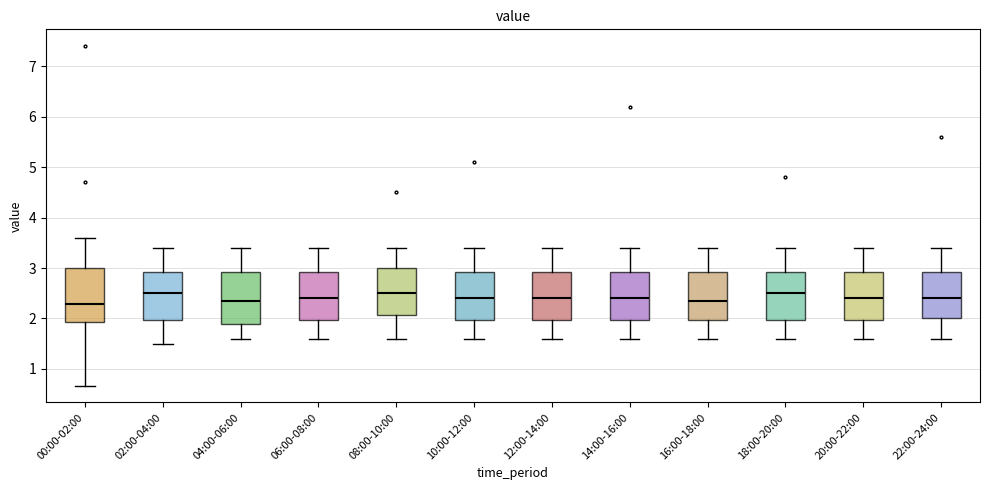

Reading left to right, transcribe this box plot: for each box, give where its median line is, the range the box spans, and where its two whiskers end, as read against the y-axis. The values are not printed on the chart, so give them approximately, as read against the axis.

00:00-02:00: median 2.3, box 1.9 to 3.0, whiskers 0.7 to 3.6
02:00-04:00: median 2.5, box 2.0 to 2.9, whiskers 1.5 to 3.4
04:00-06:00: median 2.4, box 1.9 to 2.9, whiskers 1.6 to 3.4
06:00-08:00: median 2.4, box 2.0 to 2.9, whiskers 1.6 to 3.4
08:00-10:00: median 2.5, box 2.1 to 3.0, whiskers 1.6 to 3.4
10:00-12:00: median 2.4, box 2.0 to 2.9, whiskers 1.6 to 3.4
12:00-14:00: median 2.4, box 2.0 to 2.9, whiskers 1.6 to 3.4
14:00-16:00: median 2.4, box 2.0 to 2.9, whiskers 1.6 to 3.4
16:00-18:00: median 2.4, box 2.0 to 2.9, whiskers 1.6 to 3.4
18:00-20:00: median 2.5, box 2.0 to 2.9, whiskers 1.6 to 3.4
20:00-22:00: median 2.4, box 2.0 to 2.9, whiskers 1.6 to 3.4
22:00-24:00: median 2.4, box 2.0 to 2.9, whiskers 1.6 to 3.4